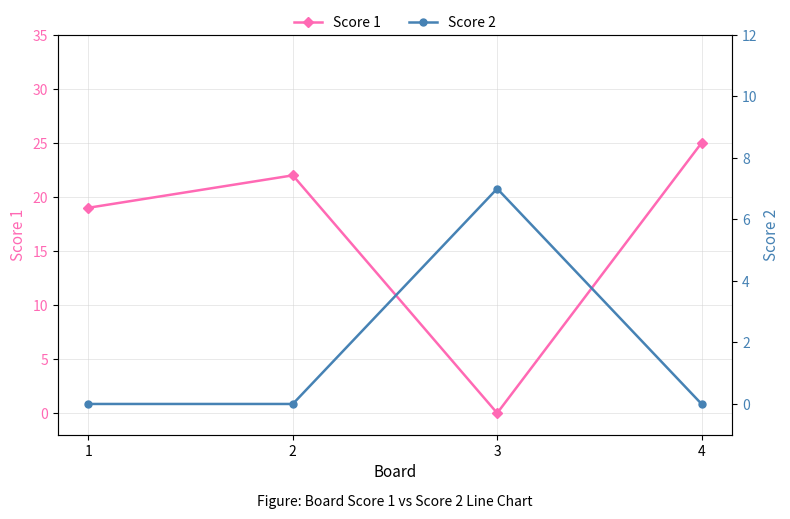

Rank the categories by Score 1 value from highest to lowest.

4, 2, 1, 3